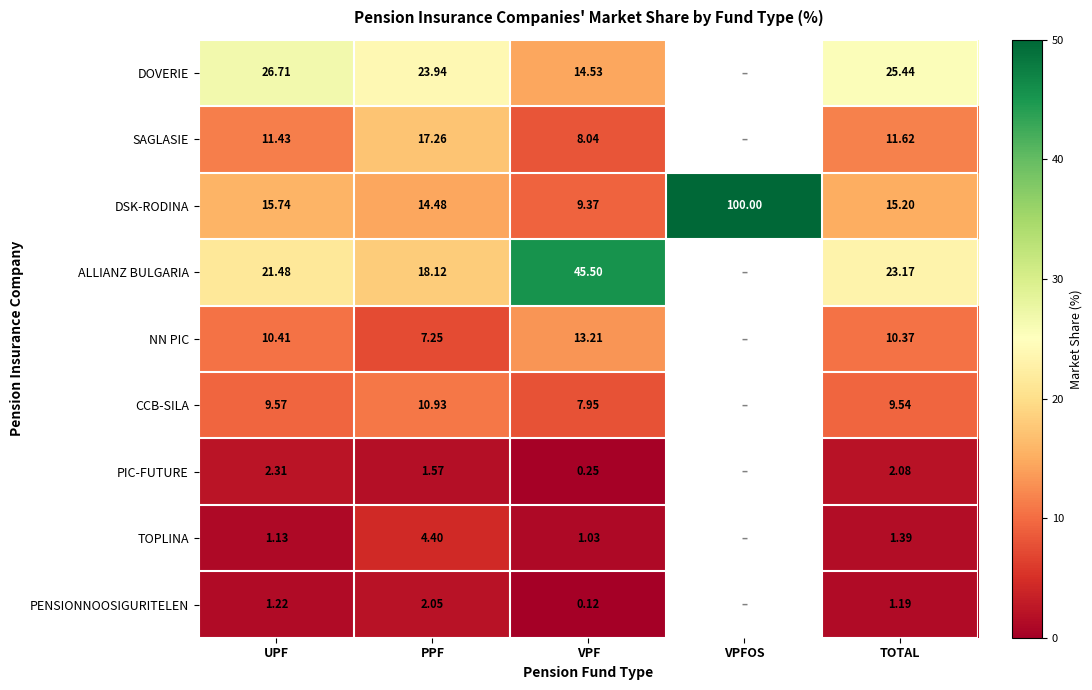

At which label does PENSIONNOOSIGURITELEN reach its minimum?

VPF